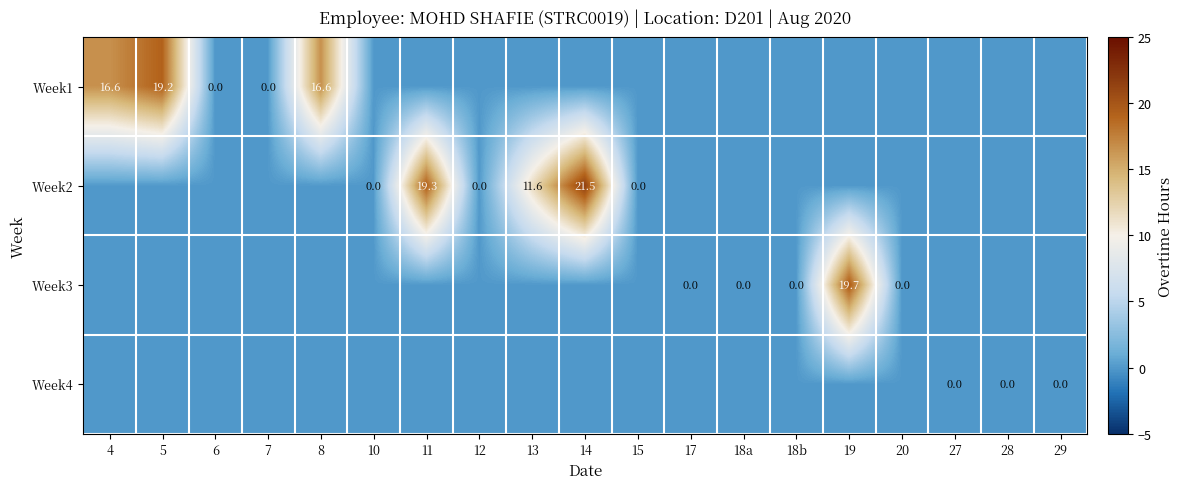

What is the greatest value displayed?

21.5